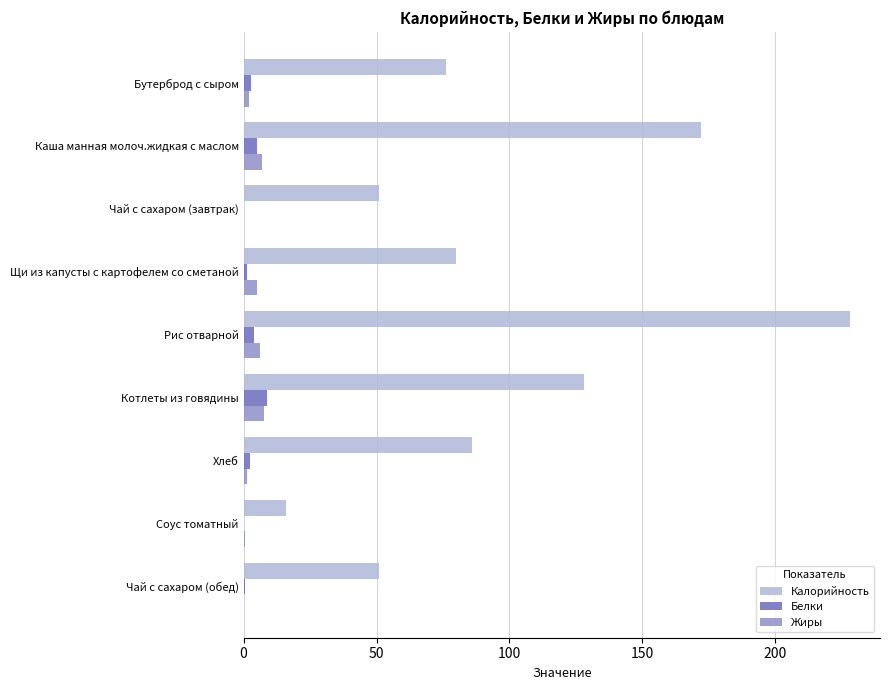

Is it true that Калорийность equals 303.8 at Рис отварной?

False